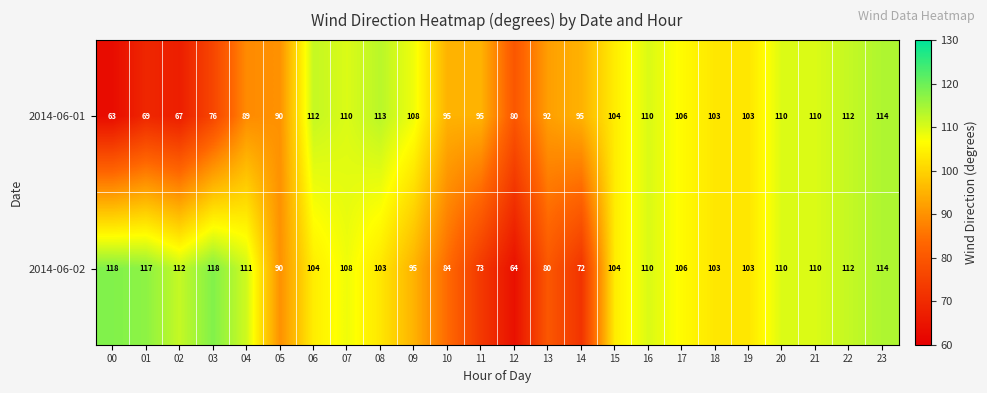

Which series has the largest range (max minus min)?

2014-06-02